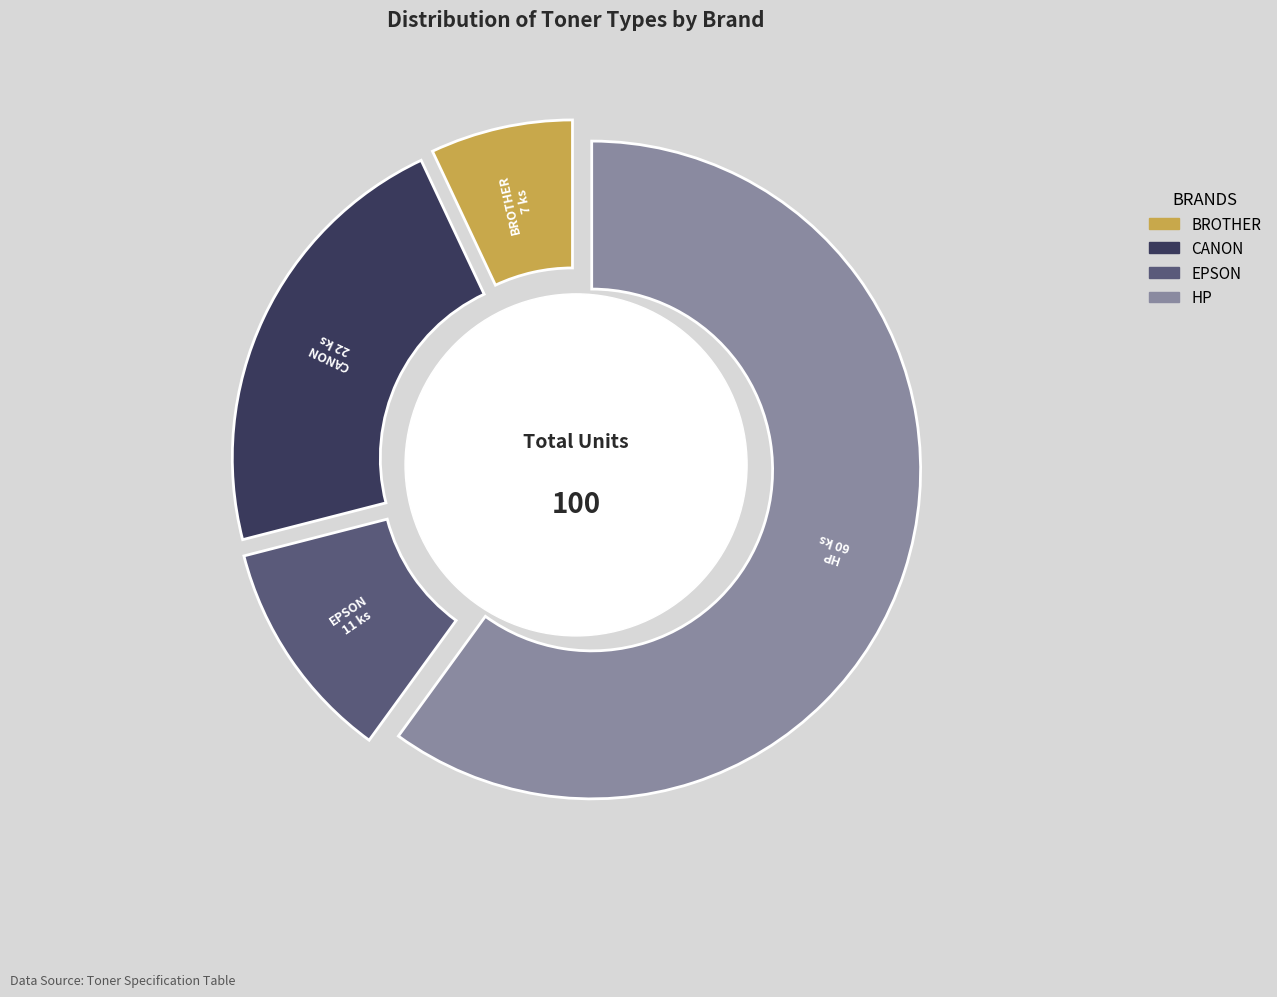

What is the total percentage of BROTHER and HP?

67.0%